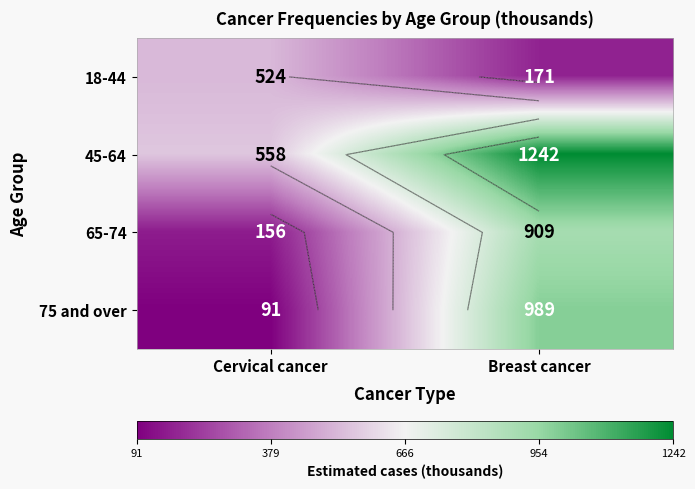

List the labels in order of 45-64 value, largest first.

Breast cancer, Cervical cancer